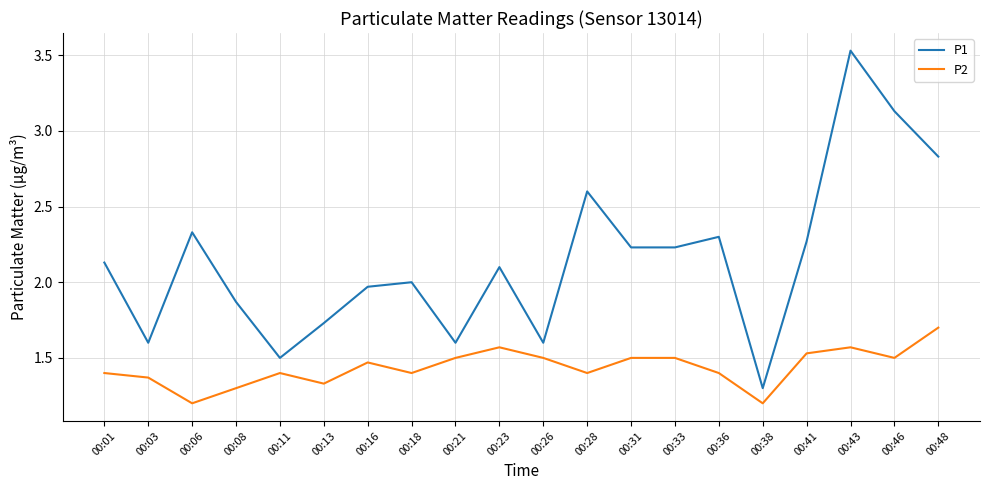

How many lines are shown in the chart?

2